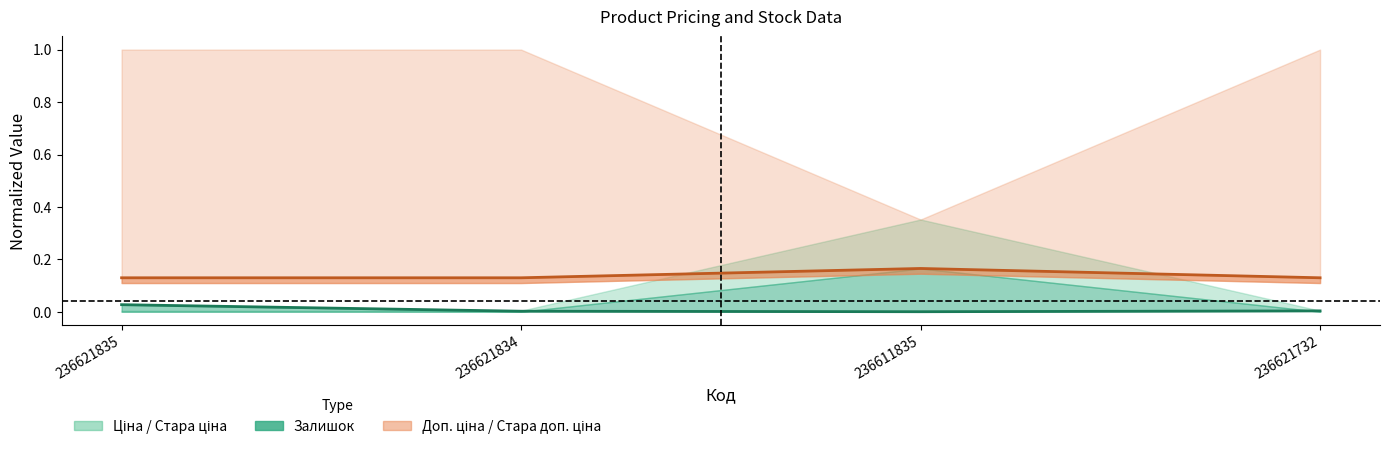

At how many categories does at least one series exceed 0?

4